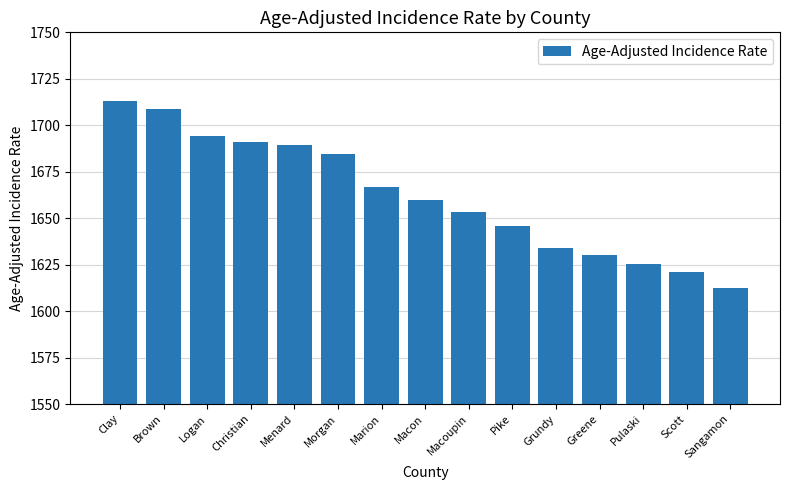

What is the difference between the second highest and minimum values?

96.1